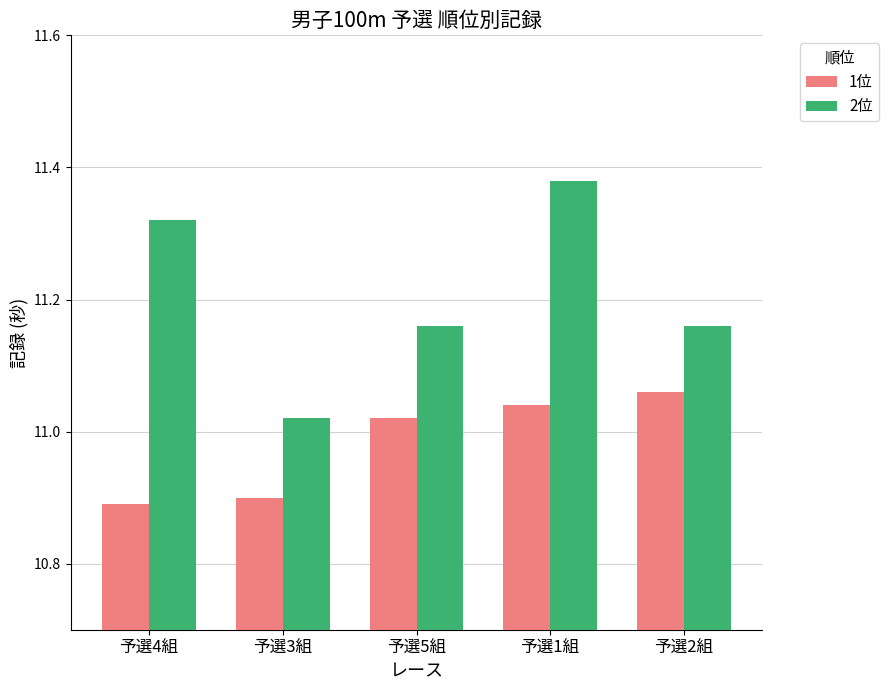

At which category does the chart reach its peak across all series?

予選1組